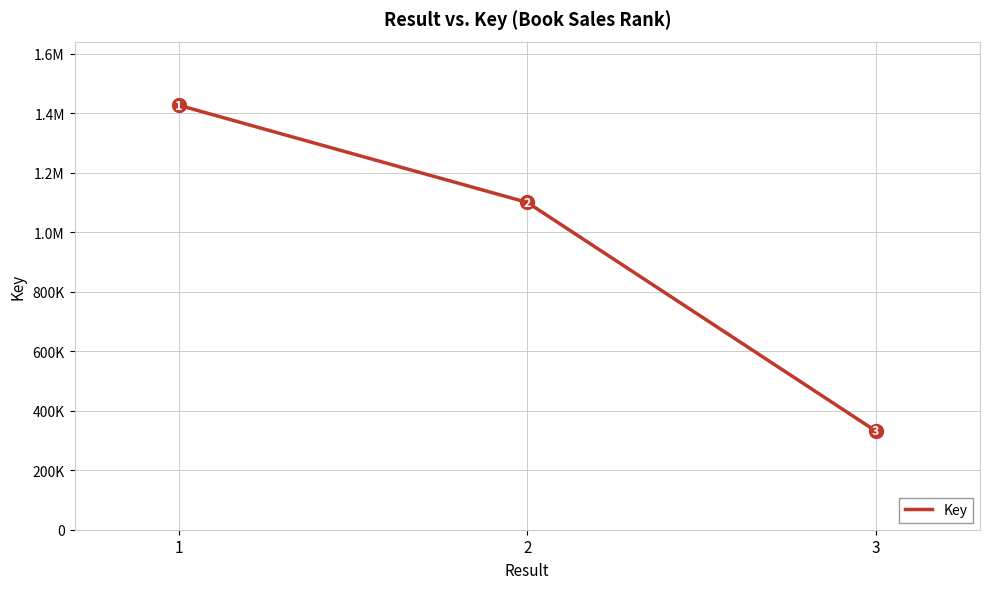

List the labels in order of value, largest first.

1, 2, 3